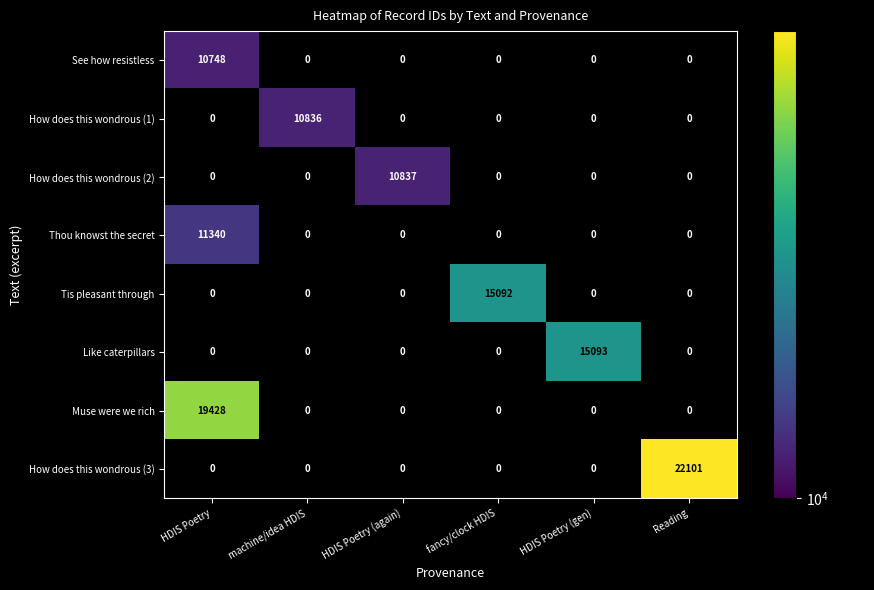

What is the spread (max minus min) of values at HDIS Poetry (gen)?

15093